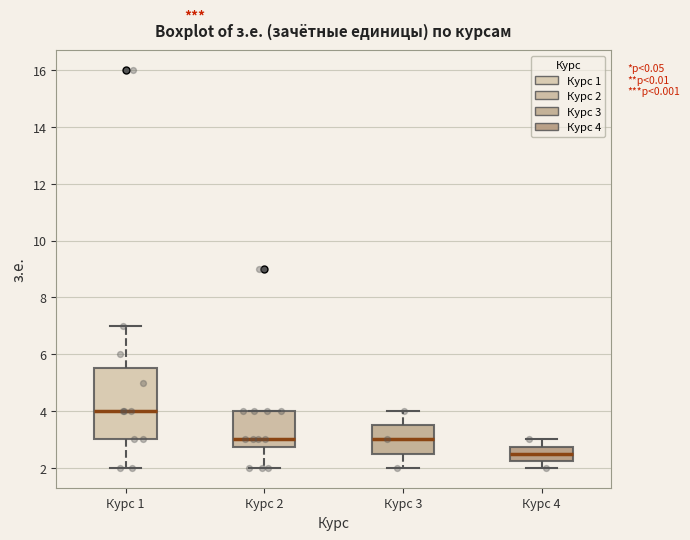

Which box is the tallest, from its lower edge to its upper edge?

Курс 1